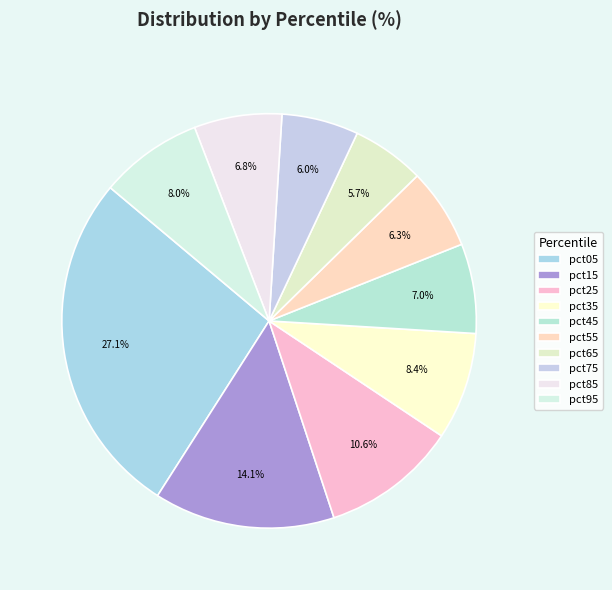

What is the total percentage of pct25 and pct35?

19.0%